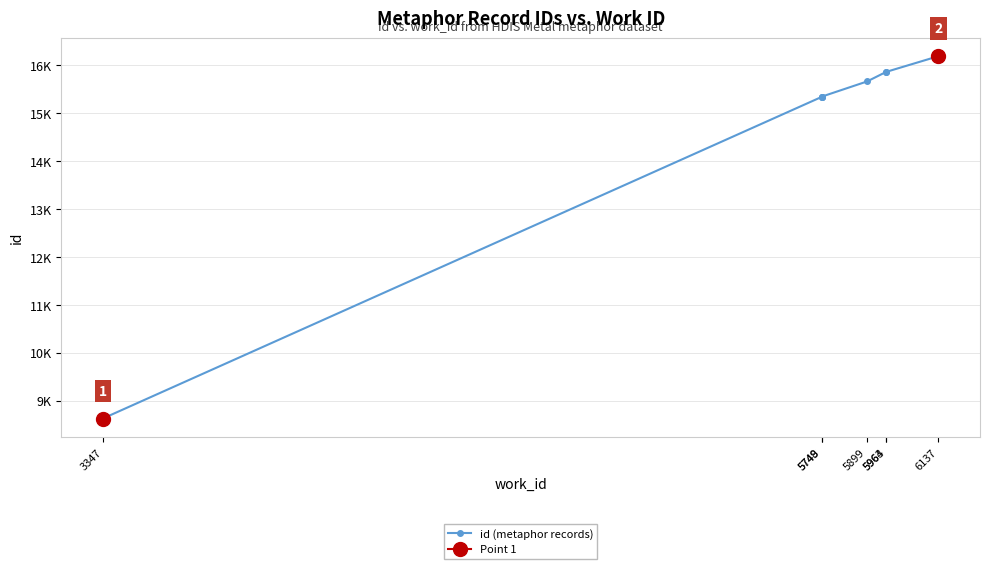

What is the difference between the second highest and minimum values?

7245